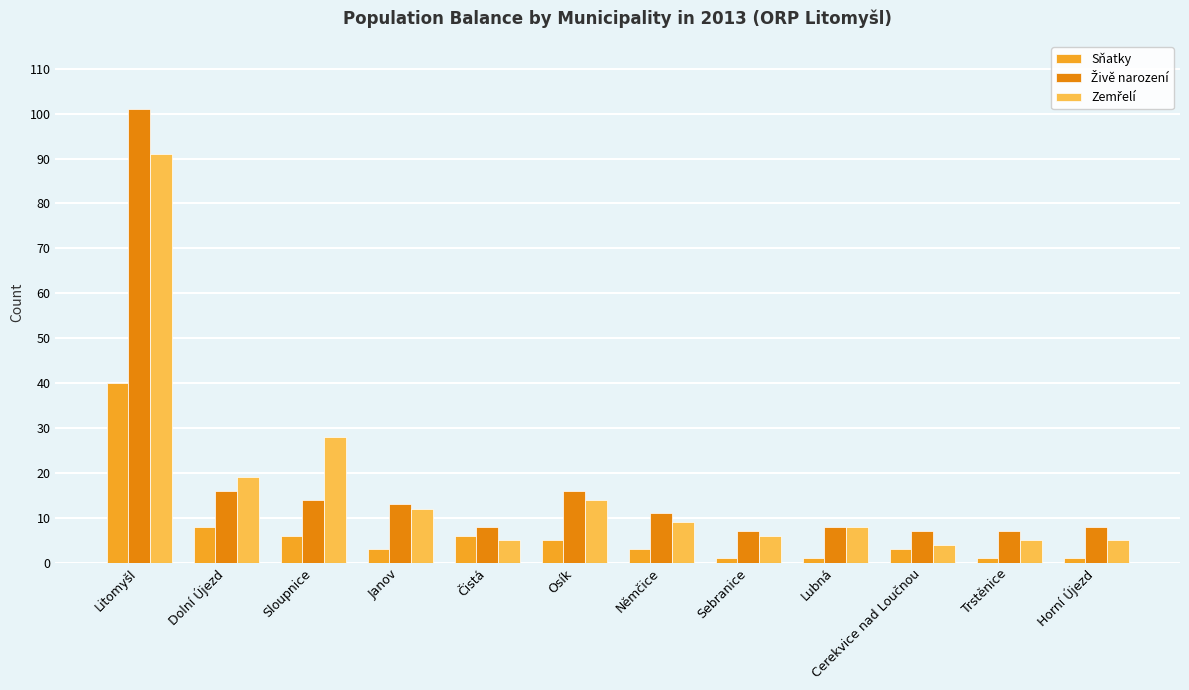

Is it true that Sňatky equals 3 at Cerekvice nad Loučnou?

True